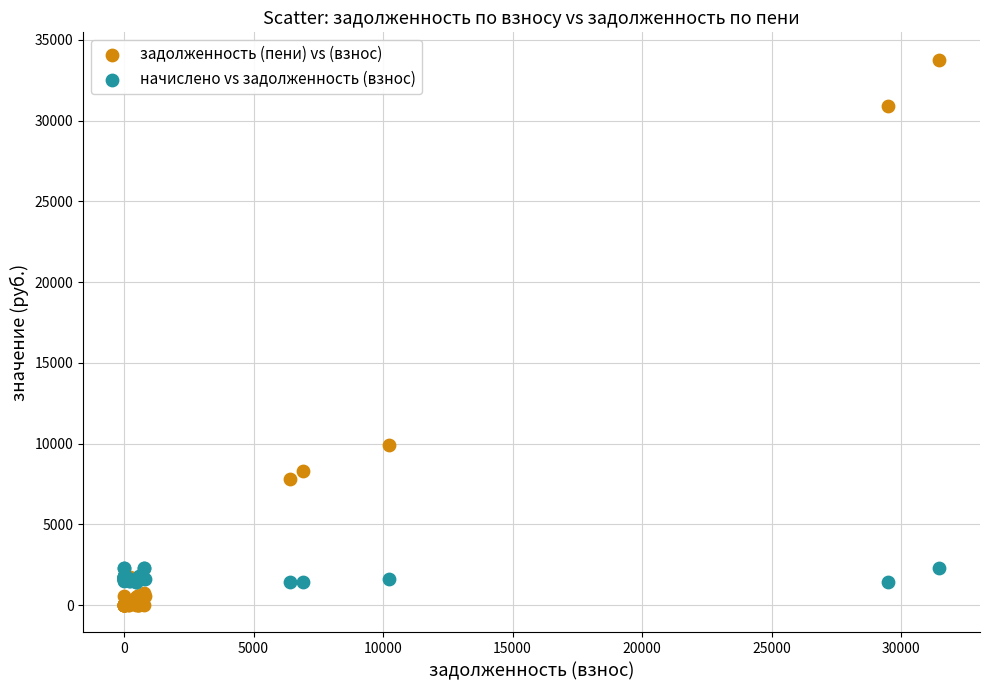

Which series has the widest spread of Y values?

задолженность (пени) vs (взнос)